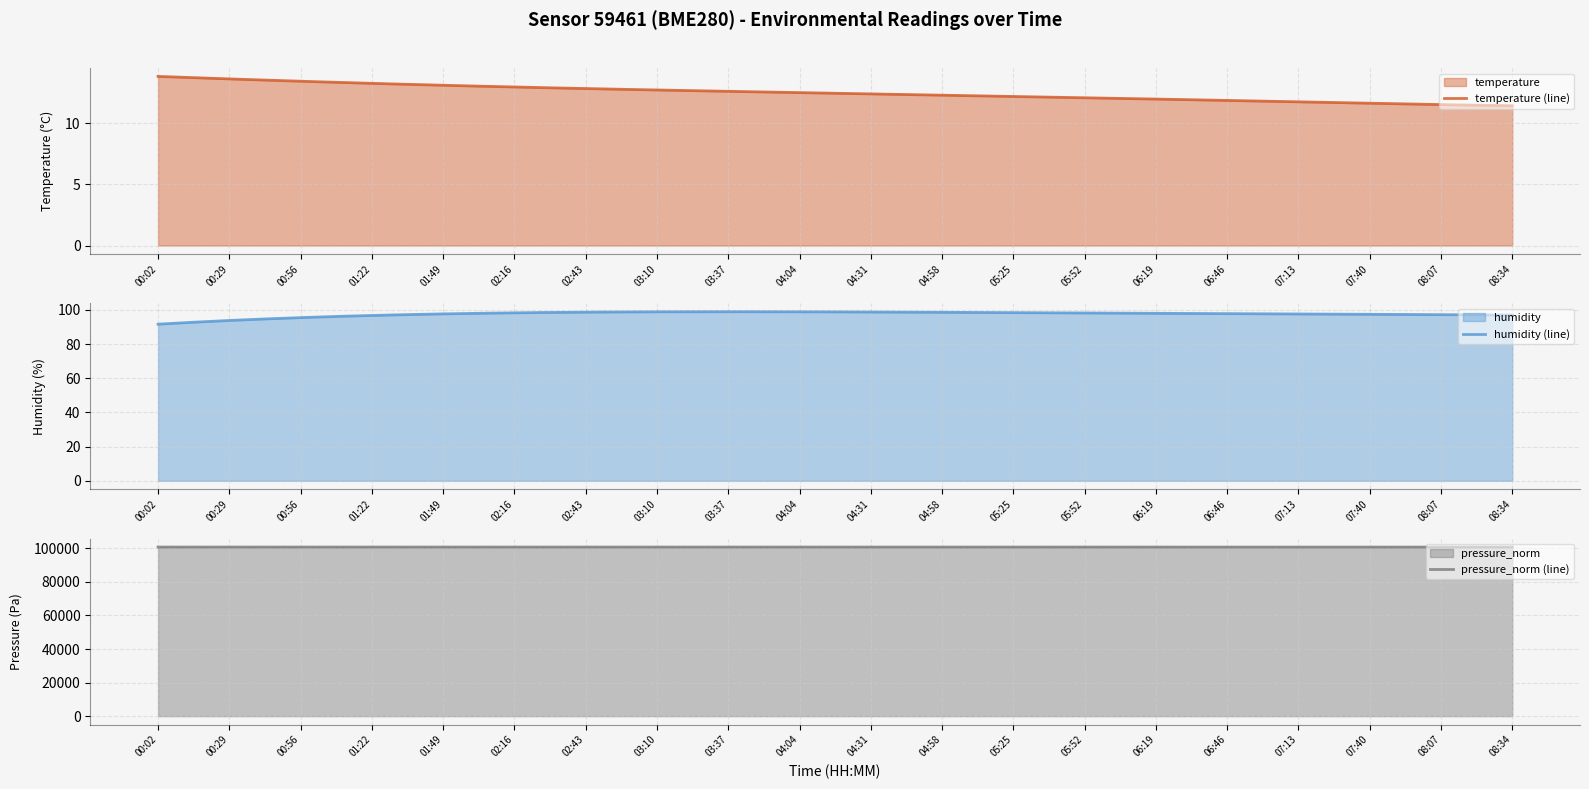

True or false: temperature and humidity cross at least once.

False